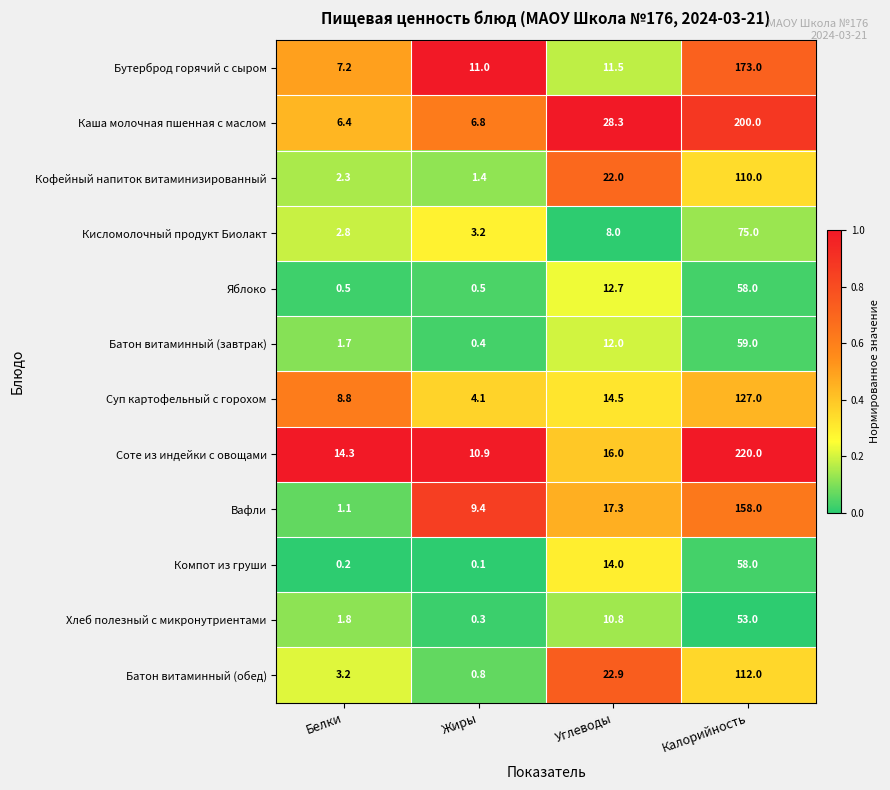

Between Белки and Калорийность, which series saw the biggest shift?

Соте из индейки с овощами